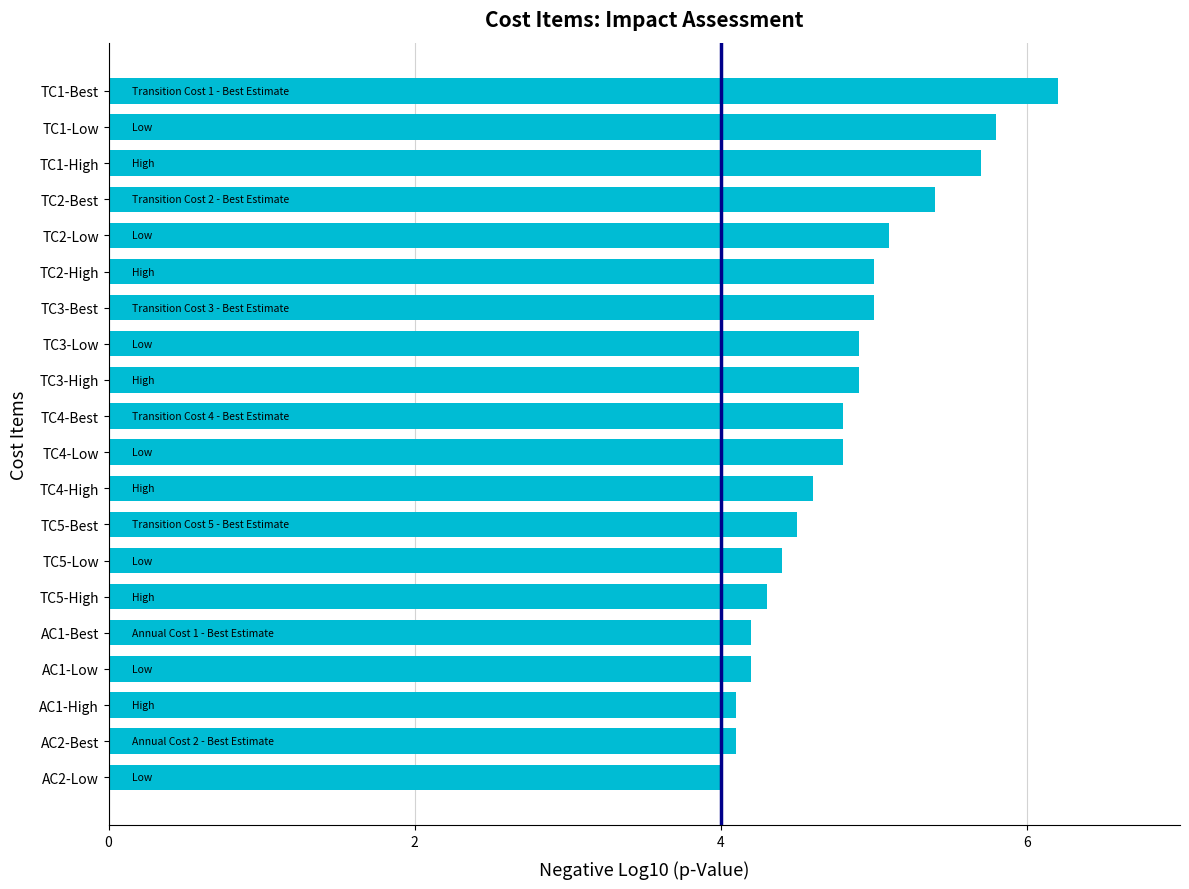

What is the ratio of the value at TC1-High to the value at TC2-Best?

1.1